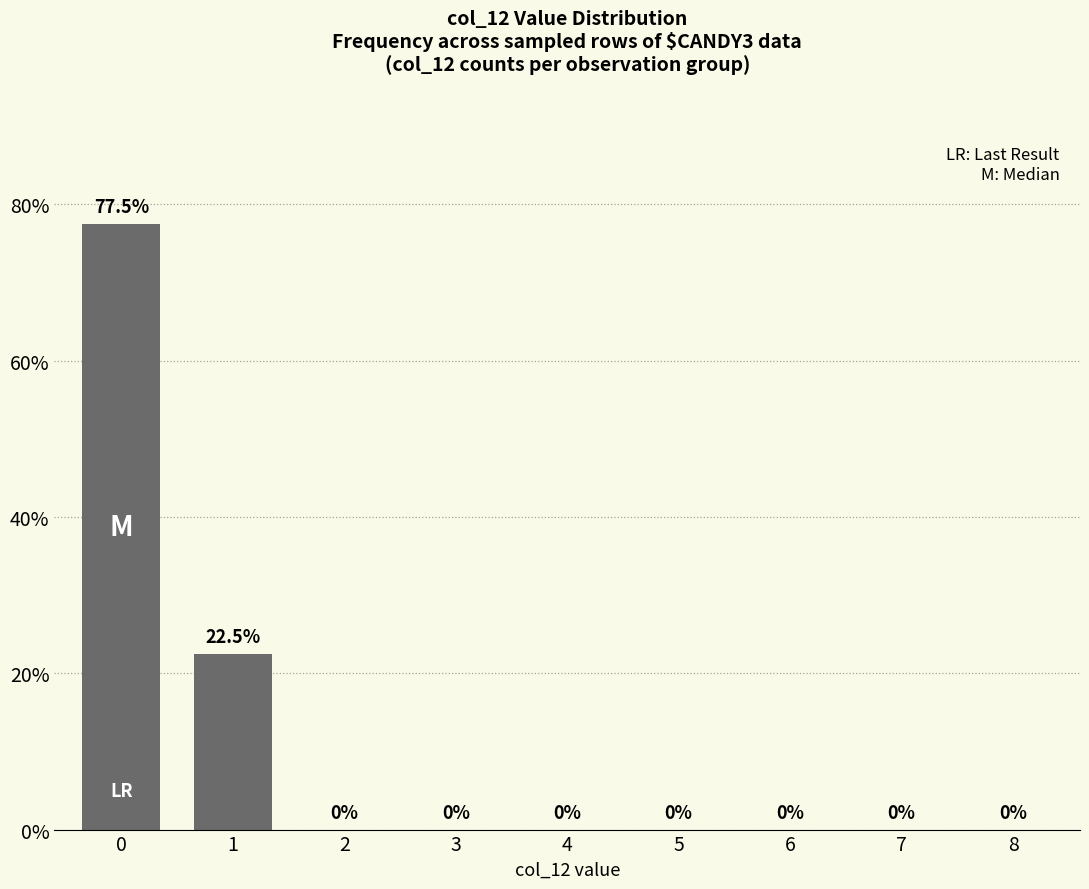

Reading right to left, extract all data points from this chart.

0.0	0.0	0.0	0.0	0.0	0.0	0.0	22.5	77.5